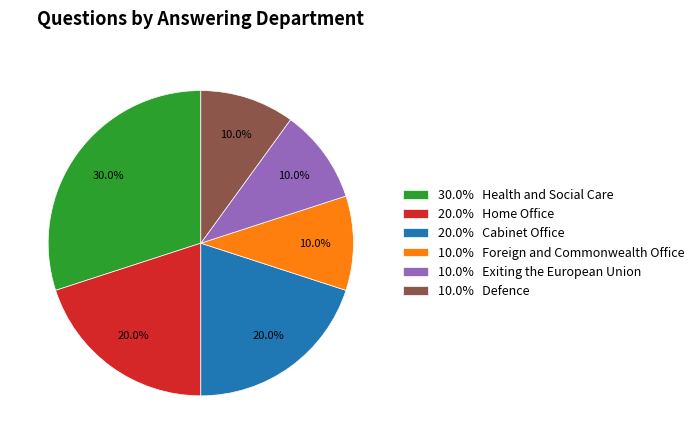

Count the number of slices in the pie.

6